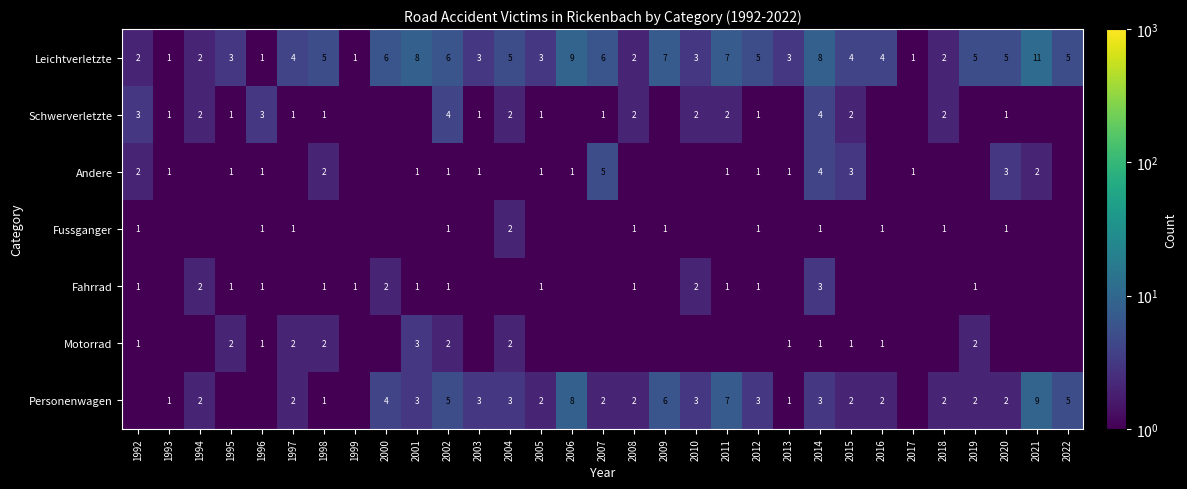

True or false: Schwerverletzte has a value of 5.9 at 2014.

False